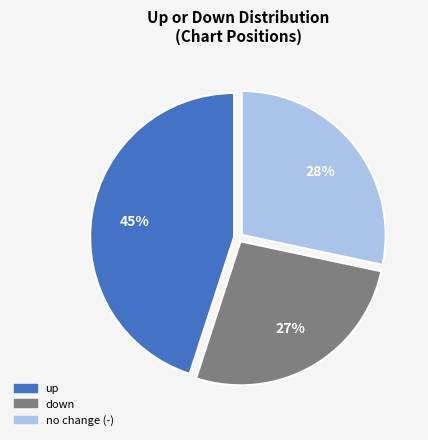

Does any single category account for the majority?

No